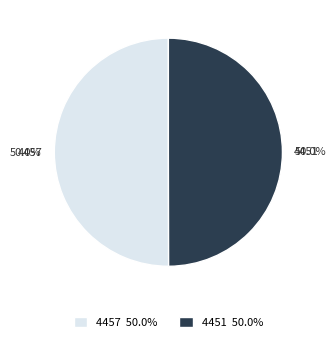

Is it true that 4457 is 50% of the pie?

True